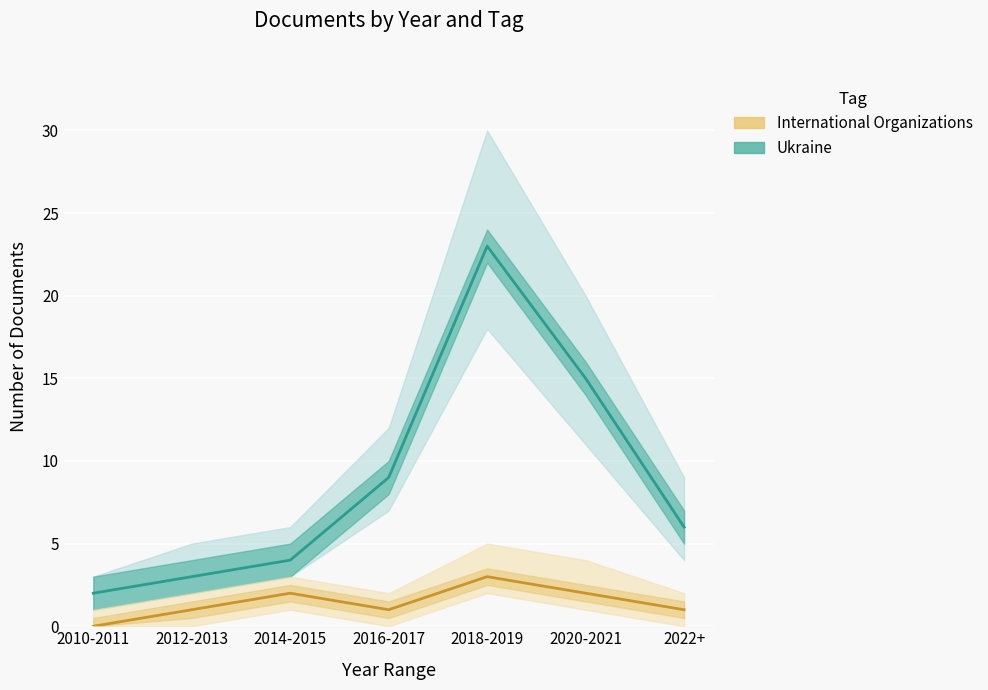

Is it true that International Organizations equals 1 at 2016-2017?

True